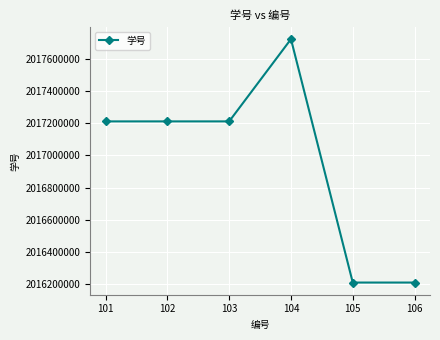

How many values are below 2017211286?

3